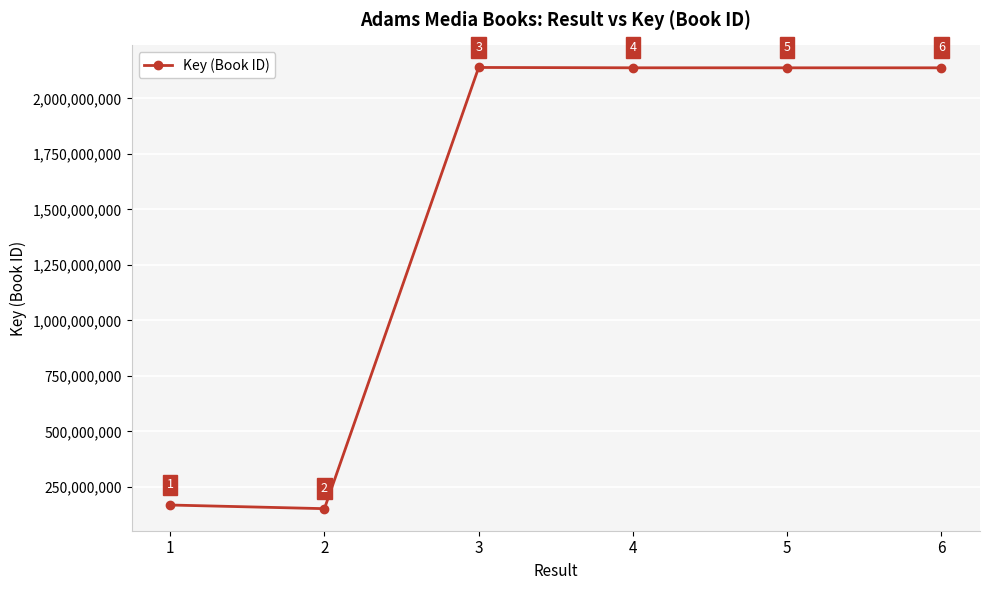

What is the greatest value displayed?

2139272072